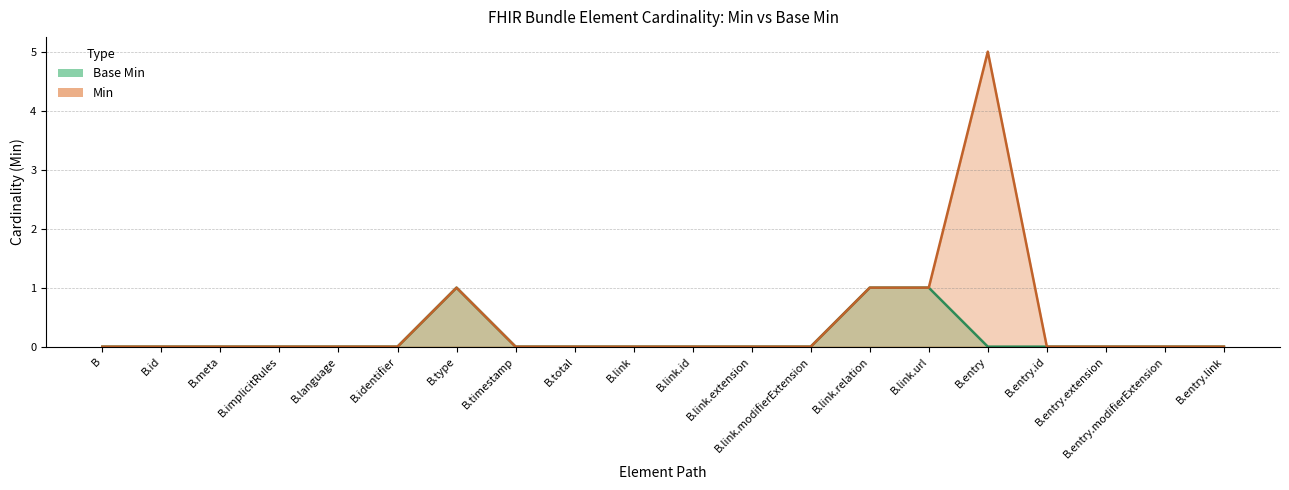

True or false: Min and Base Min cross at least once.

False